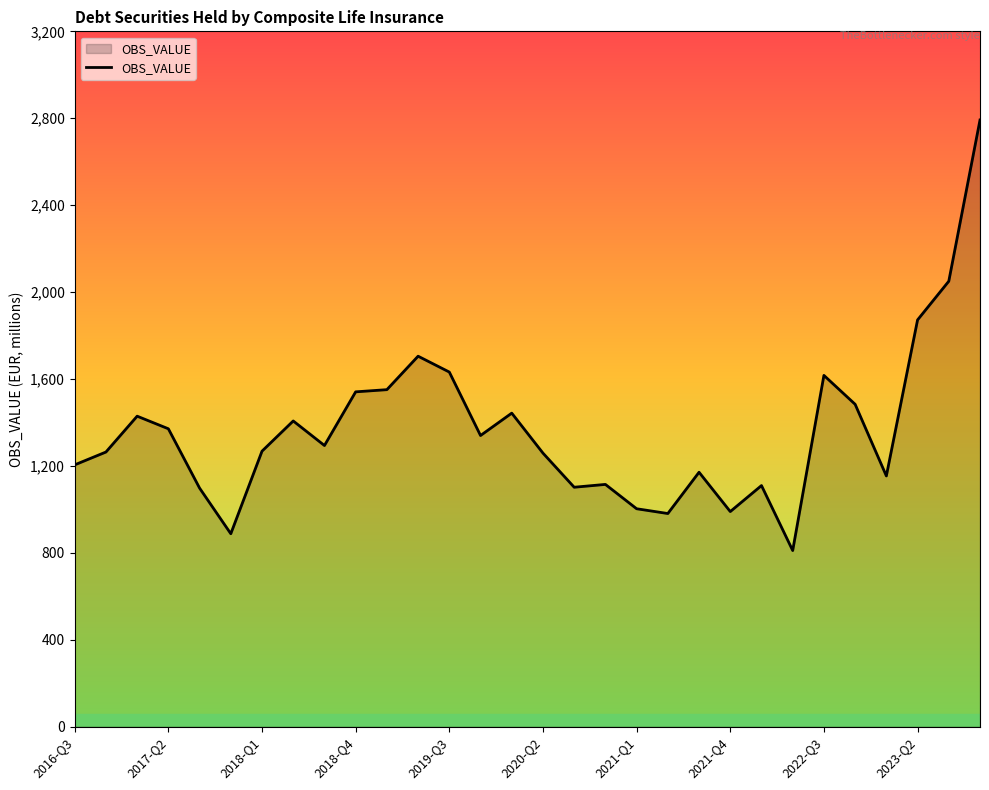

What is the smallest value displayed?

810.7